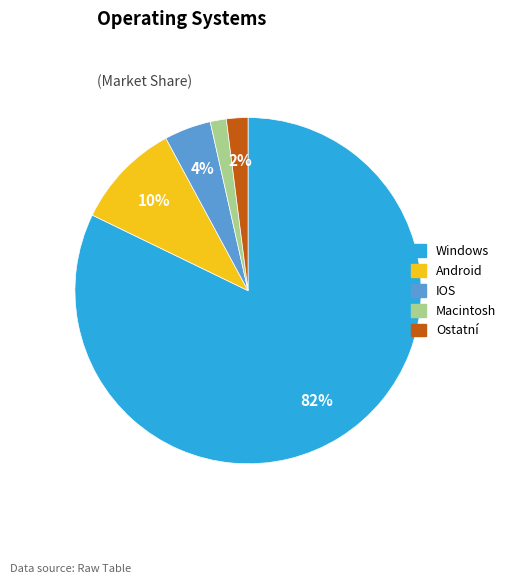

True or false: Android accounts for 10% of the total.

True